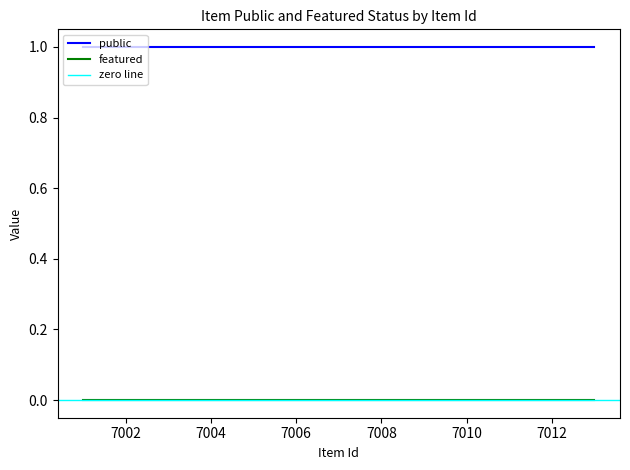

Which category has the lowest value in the featured series?

7013